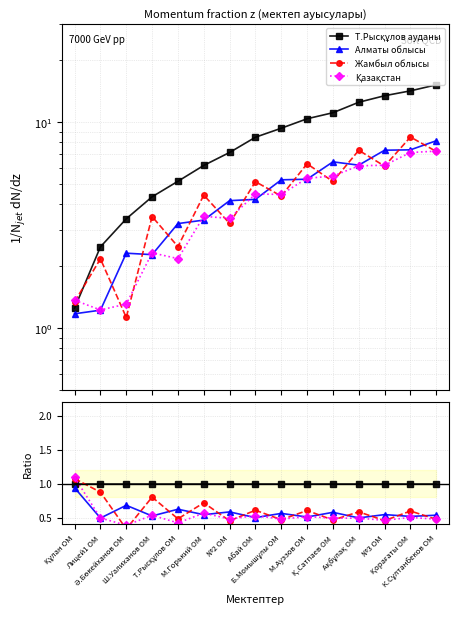

What is the difference between the highest and lowest values at М.Горький ОМ?

0.5